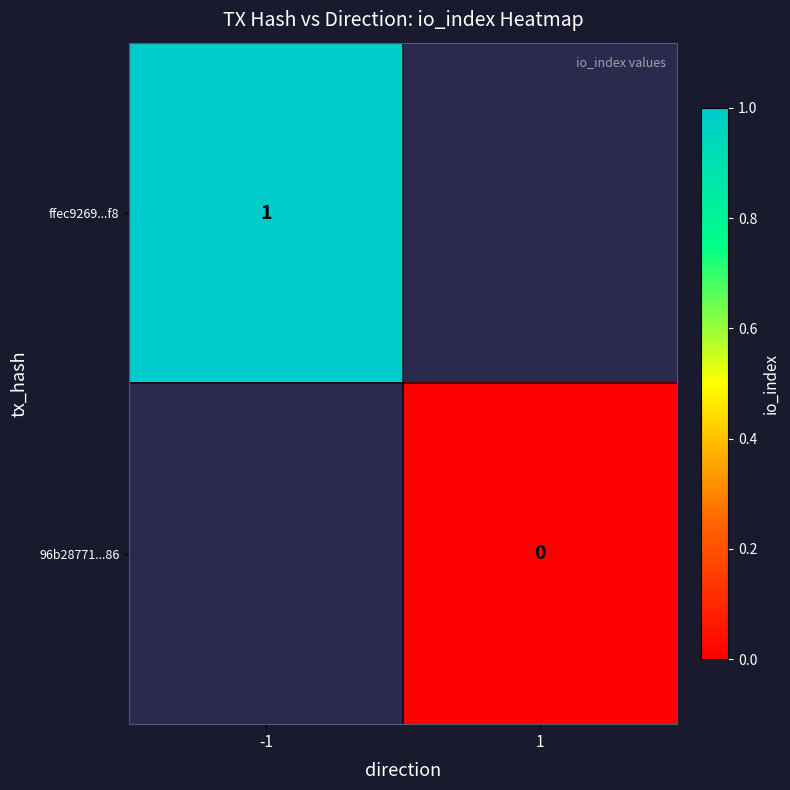

The ffec9269...f8 series shows 1 at -1. True or false?

True